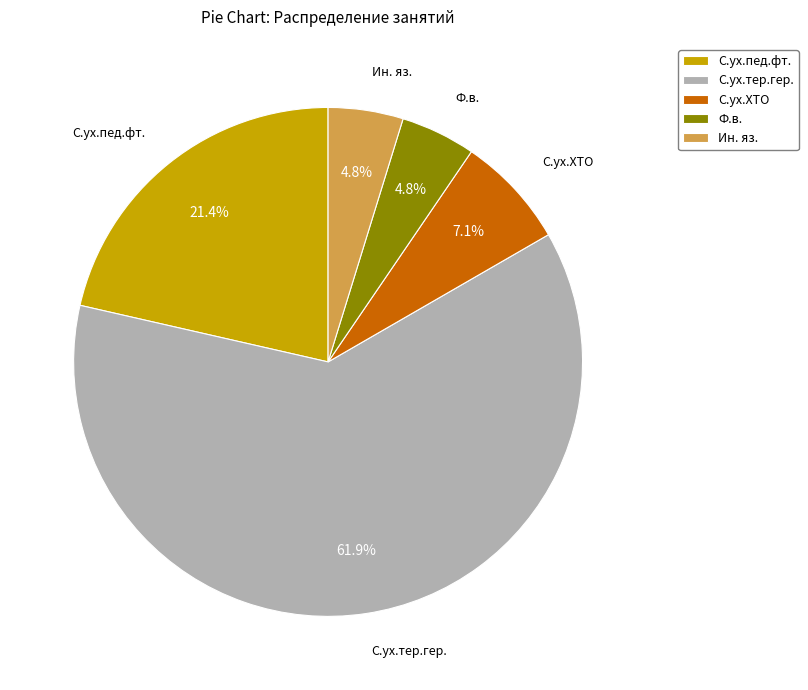

What portion of the pie excludes С.ух.тер.гер.?

38.1%